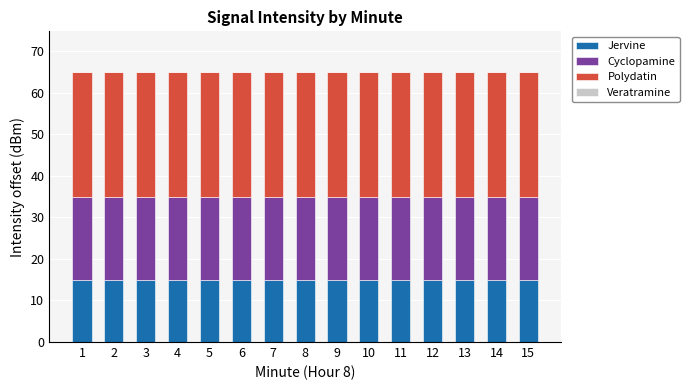

Is it true that Jervine equals 15 at 5?

True